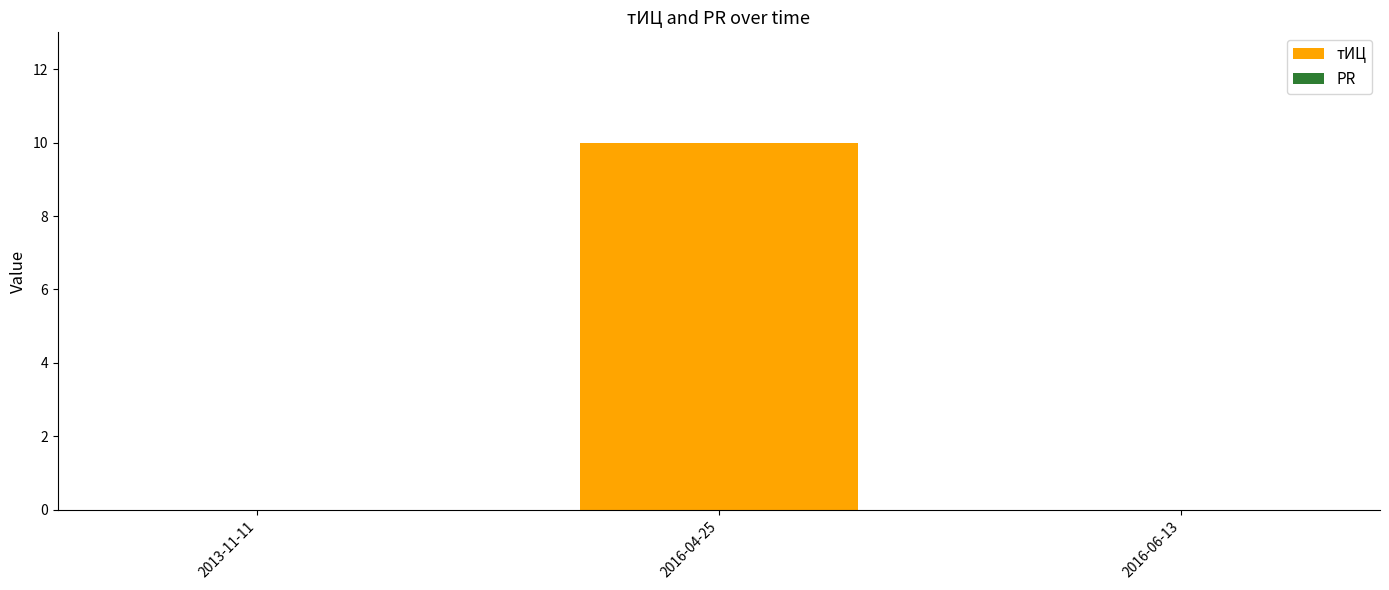

Which has a higher value, 2013-11-11 or 2016-04-25?

2016-04-25